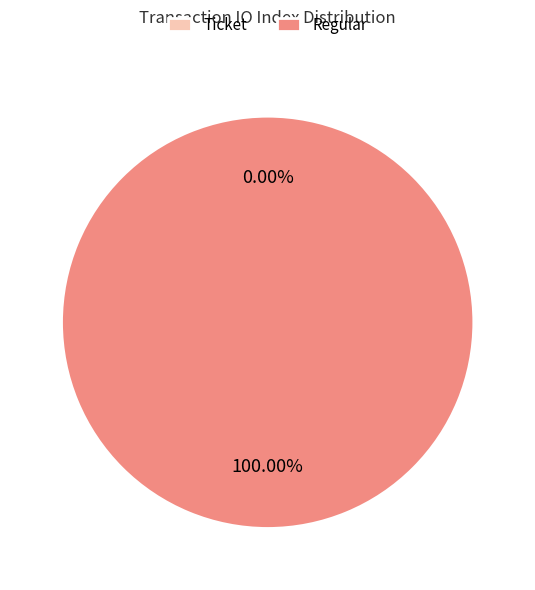

Is it true that Regular is 99% of the pie?

False